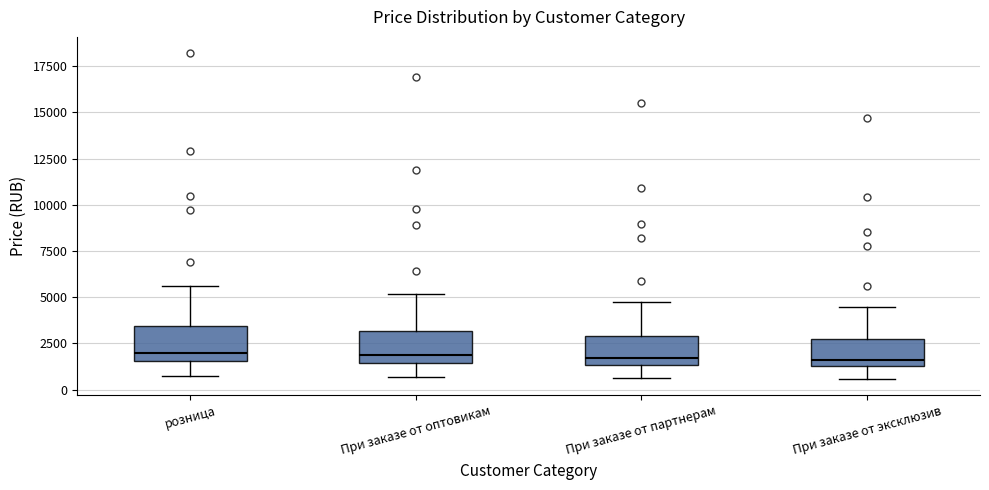

Reading left to right, read every box against the y-axis: the position of its median line, the range the box covers, and the ends of its whiskers. The values are not printed on the chart, so give them approximately, as read against the axis.

розница: median 2000, box 1500 to 3500, whiskers 500 to 5500
При заказе от оптовикам: median 2000, box 1500 to 3000, whiskers 500 to 5000
При заказе от партнерам: median 1500 (just above the box's lower edge), box 1500 to 3000, whiskers 500 to 5000
При заказе от эксклюзив: median 1500 (just above the box's lower edge), box 1500 to 3000, whiskers 500 to 4500